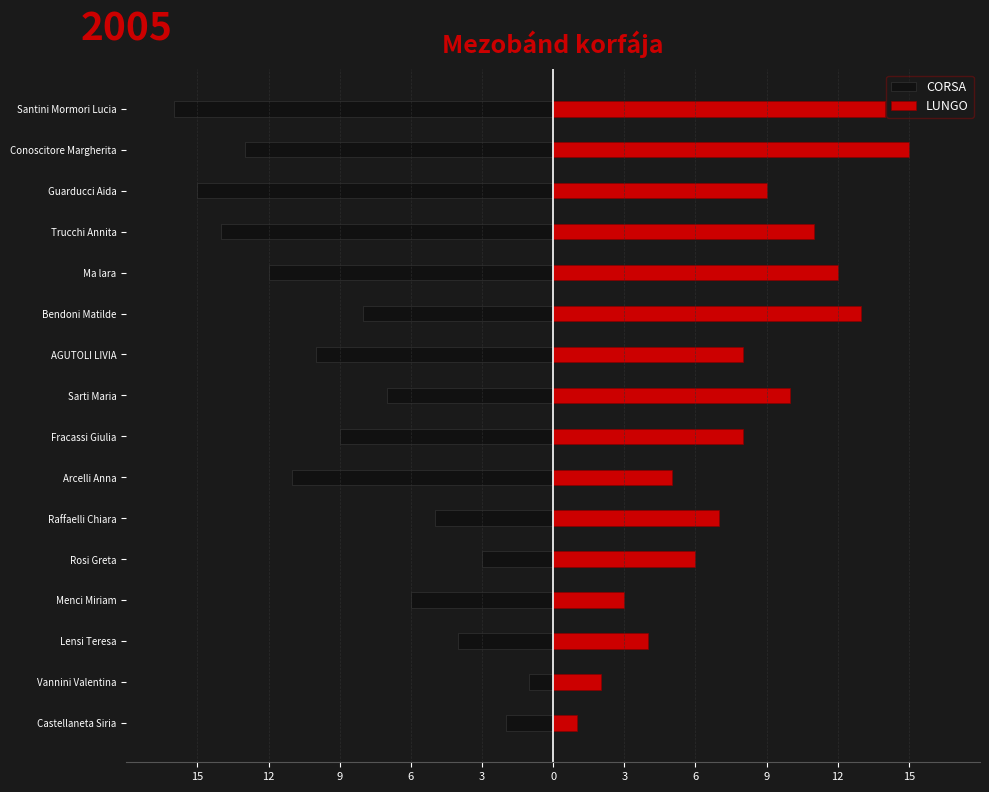

What is the sum of all LUNGO values?

128